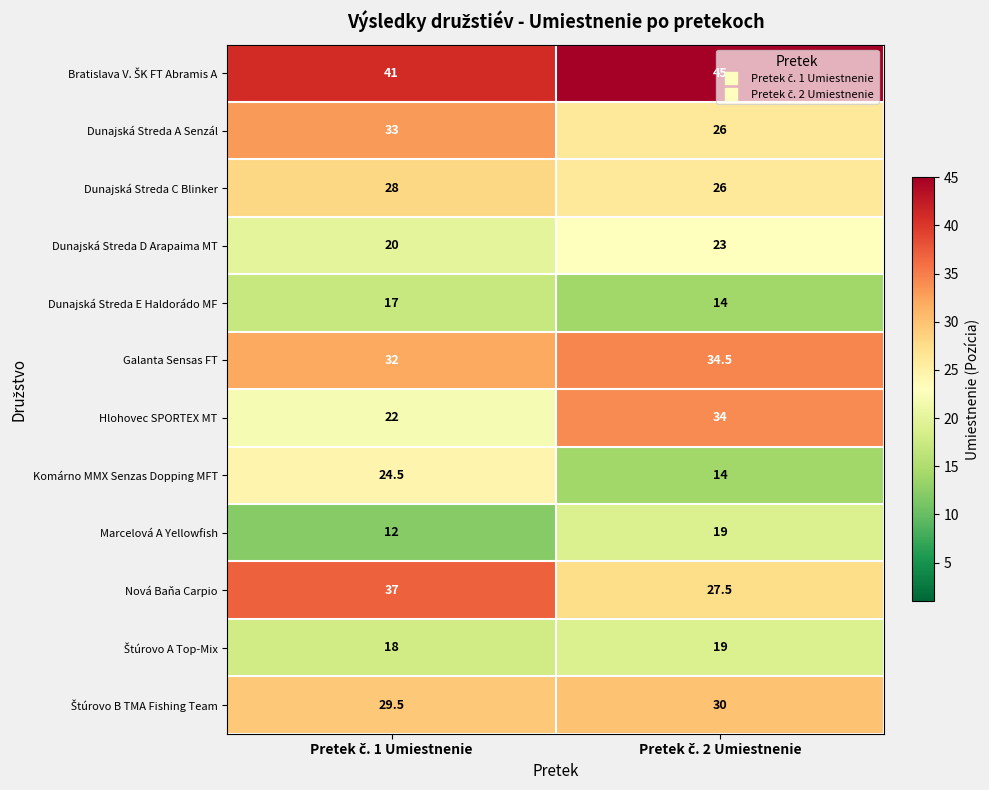

What is the average value of the Marcelová A Yellowfish series?

15.5